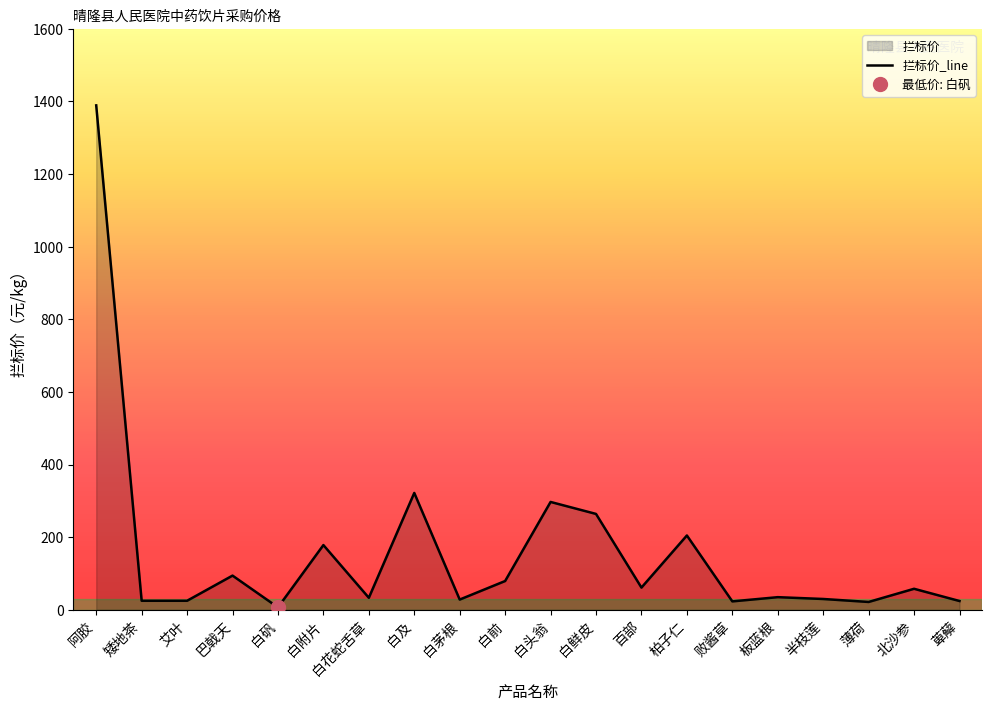

Count the number of values greater than 57.

10